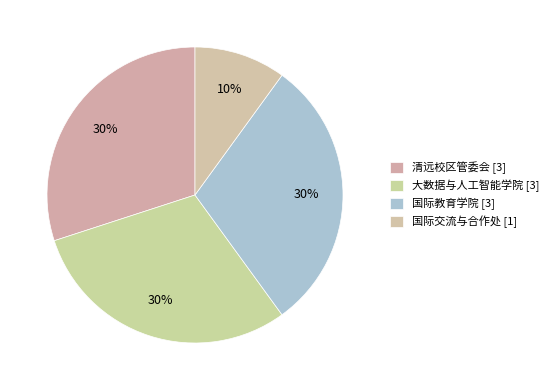

The 大数据与人工智能学院 slice represents 30% of the pie. True or false?

True